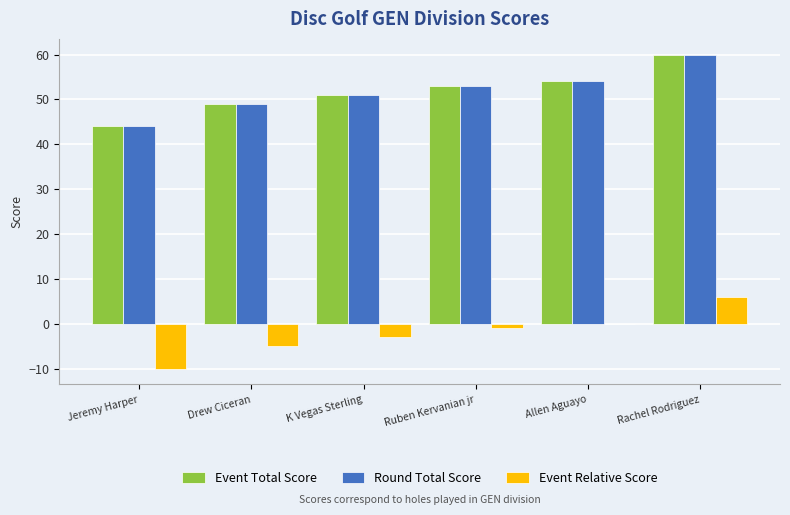

What is the sum of all Round Total Score values?

311